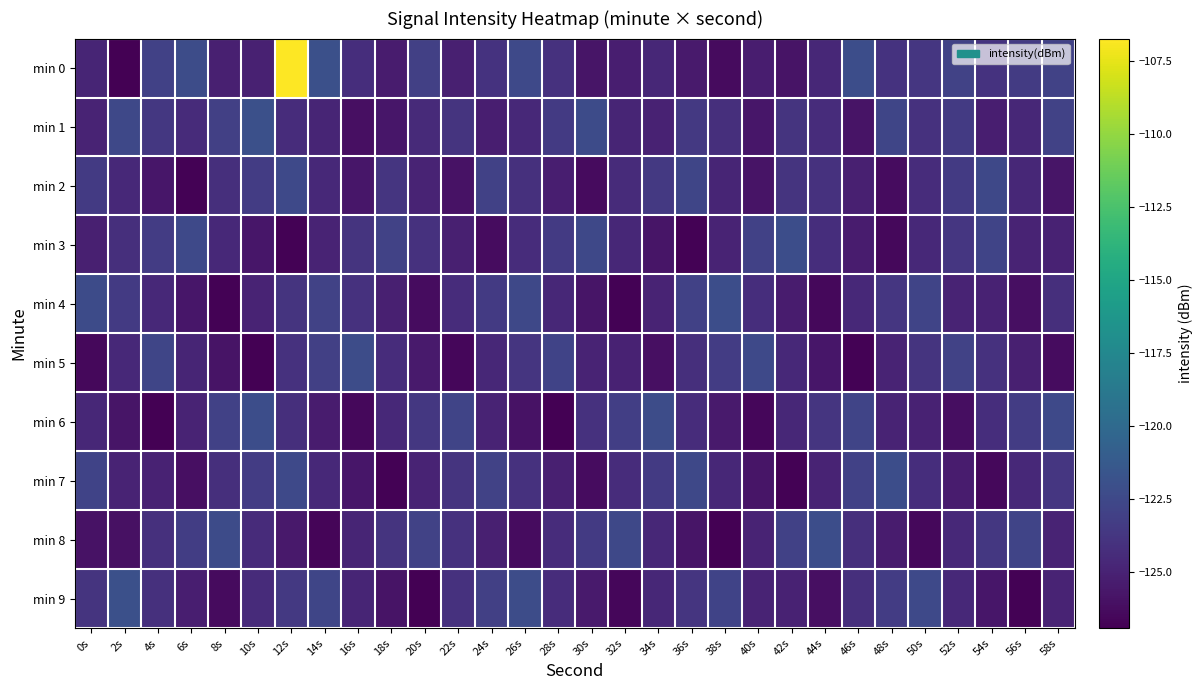

Which series has the largest total across all categories?

min 0